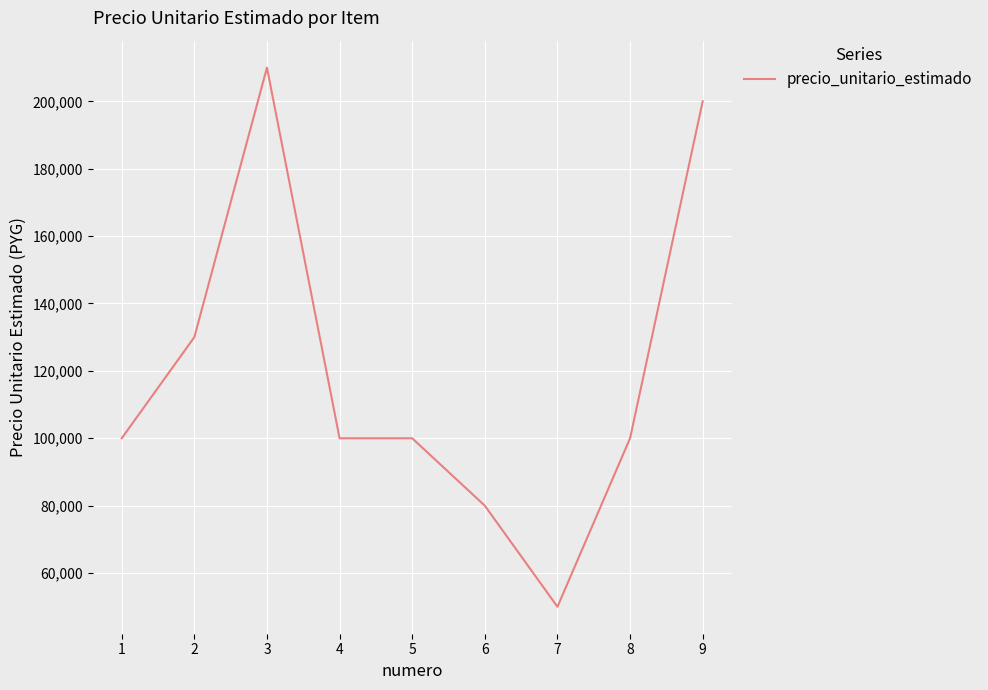

Read the value at 2.

130000